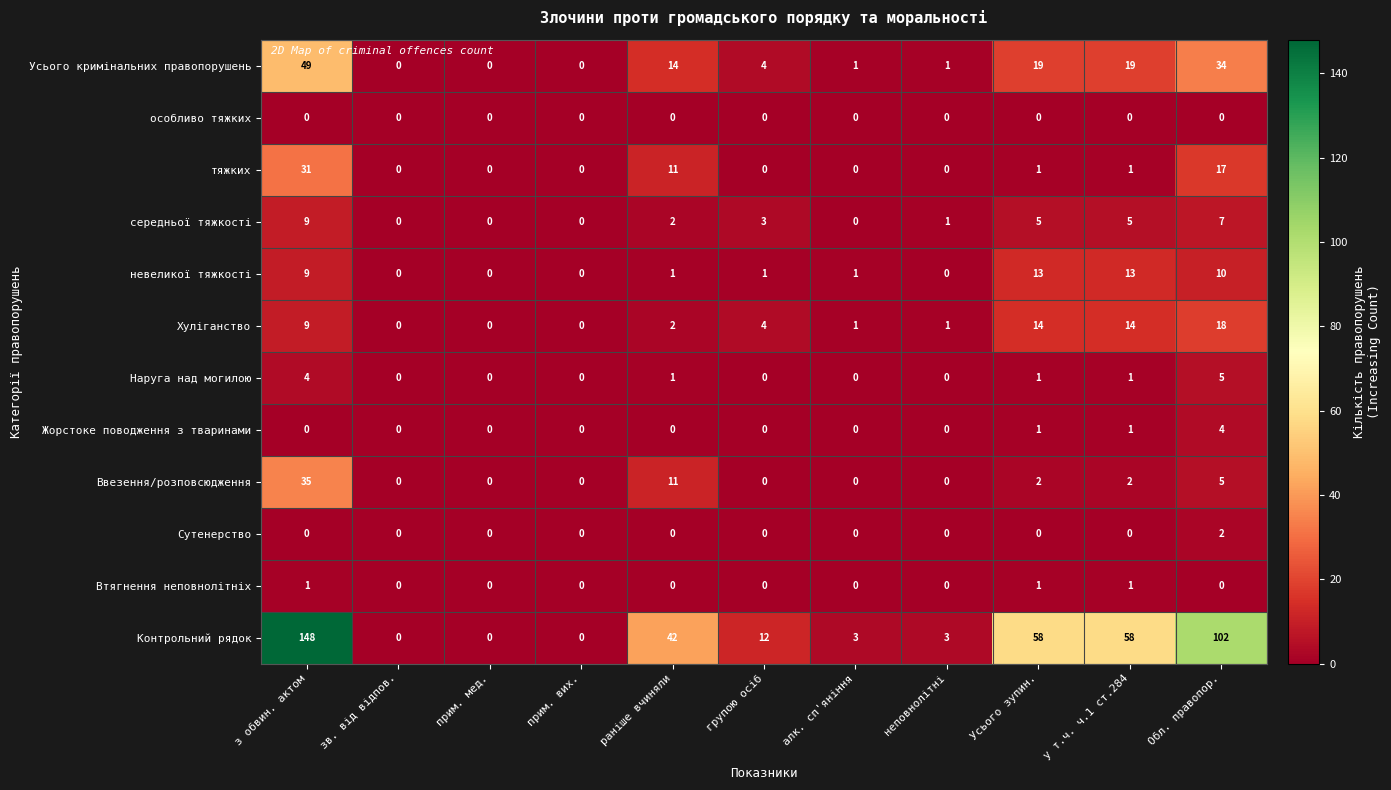

At which category is the sum across all series the highest?

з обвин. актом